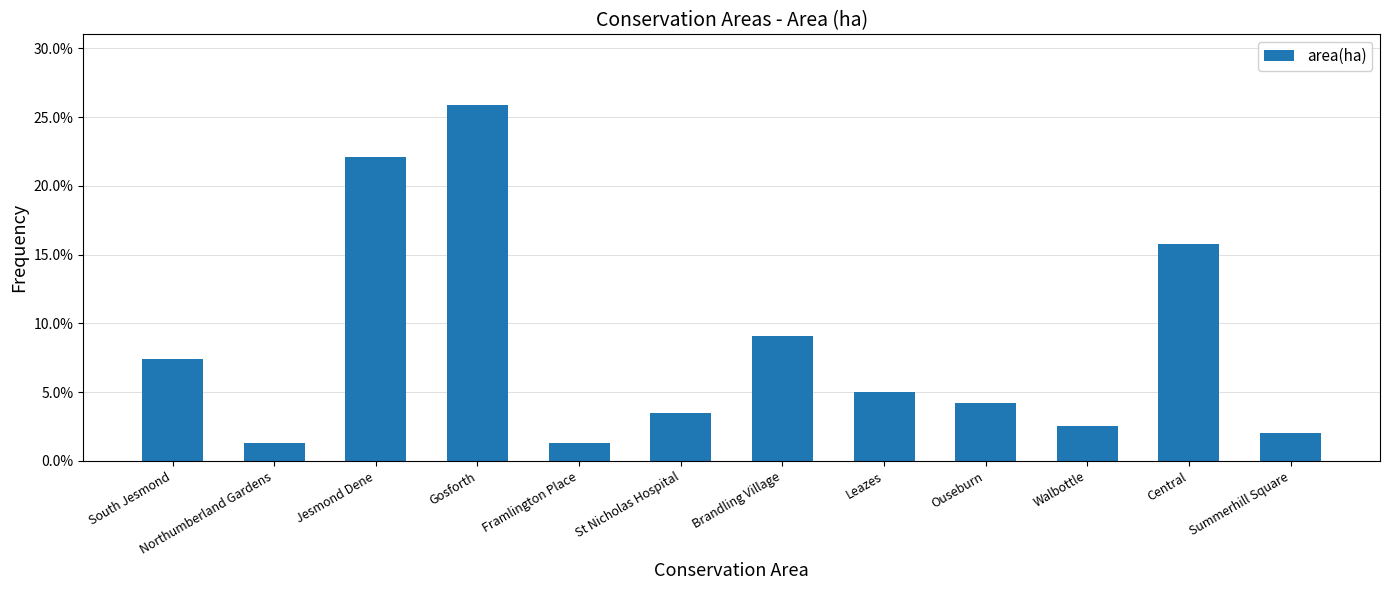

Are the bars horizontal?

No